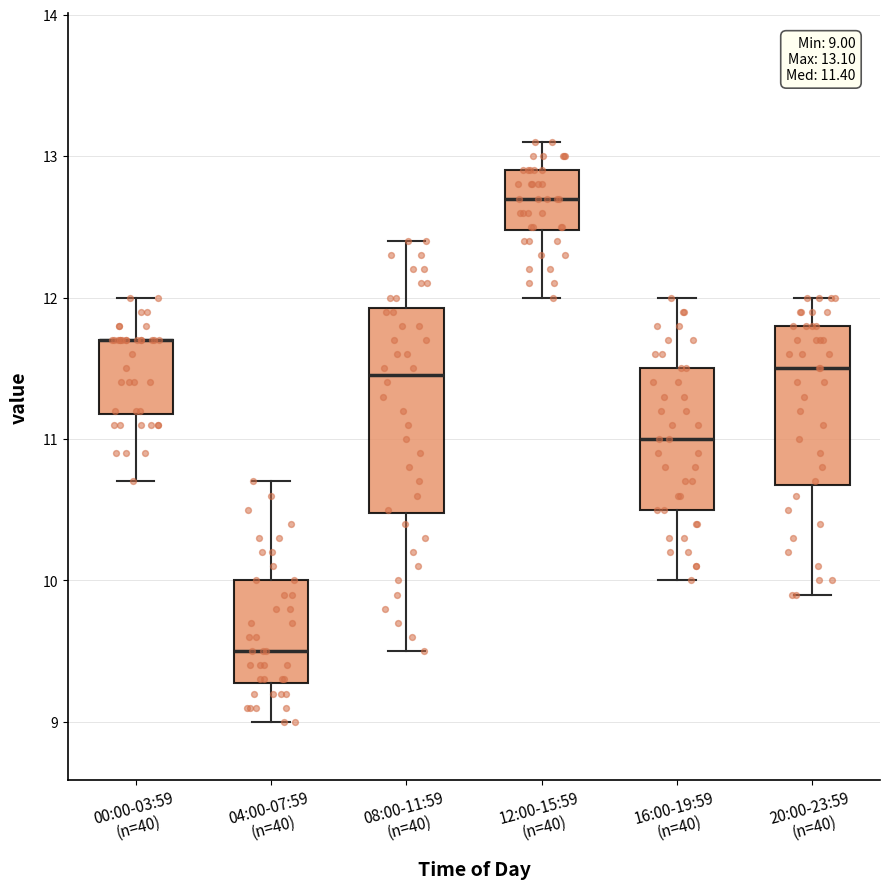

Which box is the tallest, from its lower edge to its upper edge?

08:00-11:59 (n=40)